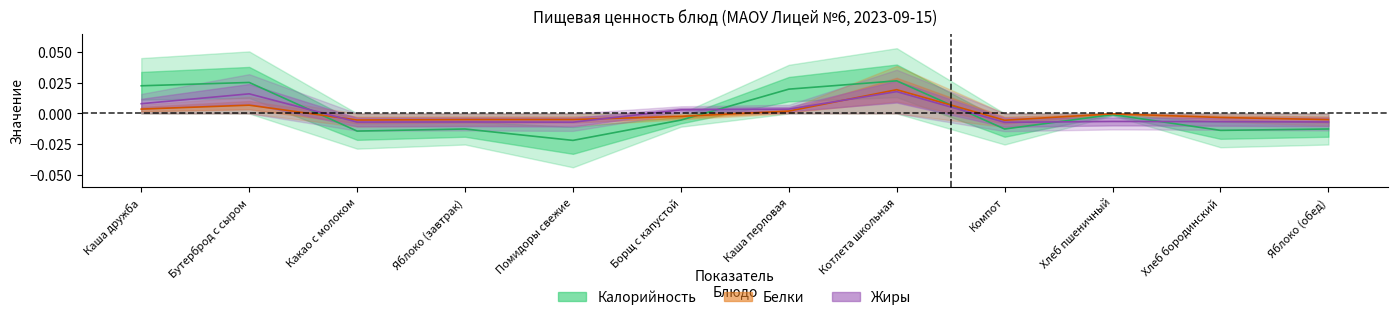

How many lines are shown in the chart?

3